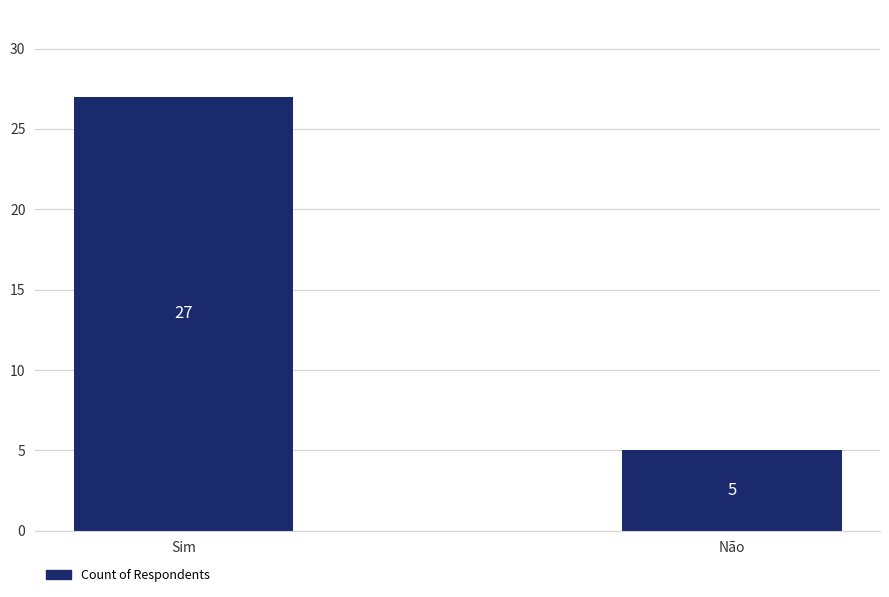

True or false: the data shows 7 at Sim.

False